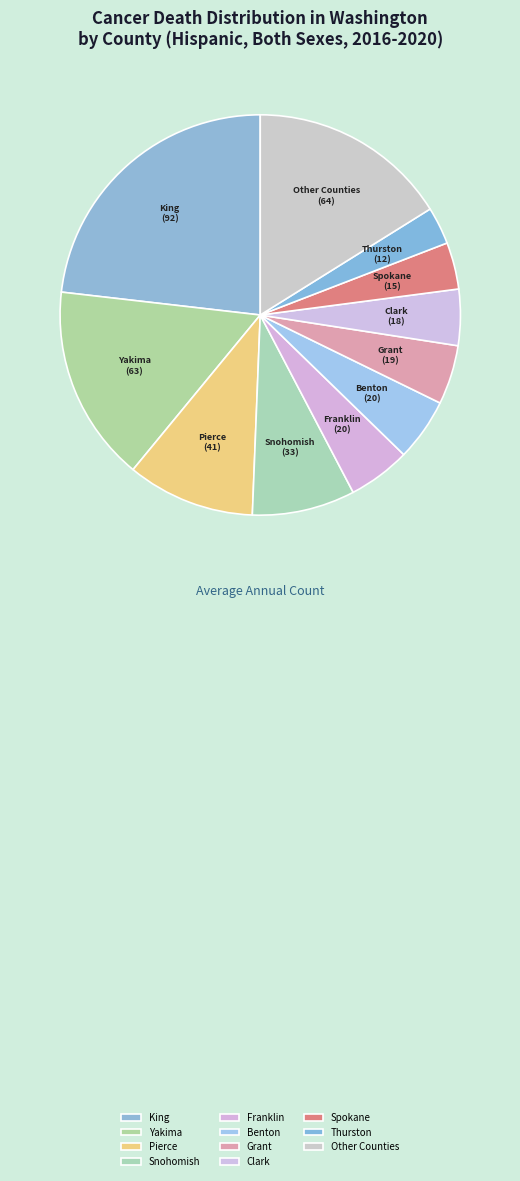

Between Pierce and Other Counties, which is larger?

Other Counties